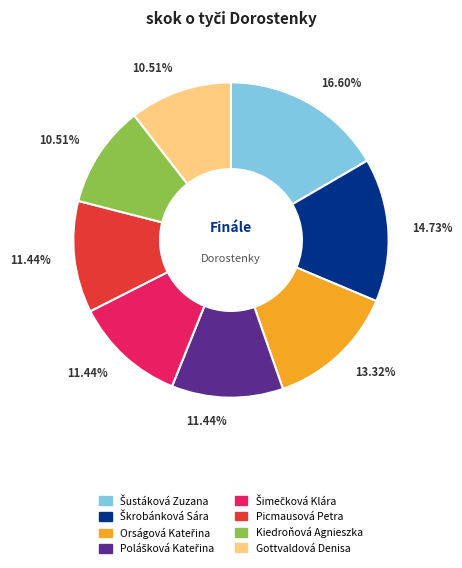

Does any single category account for the majority?

No